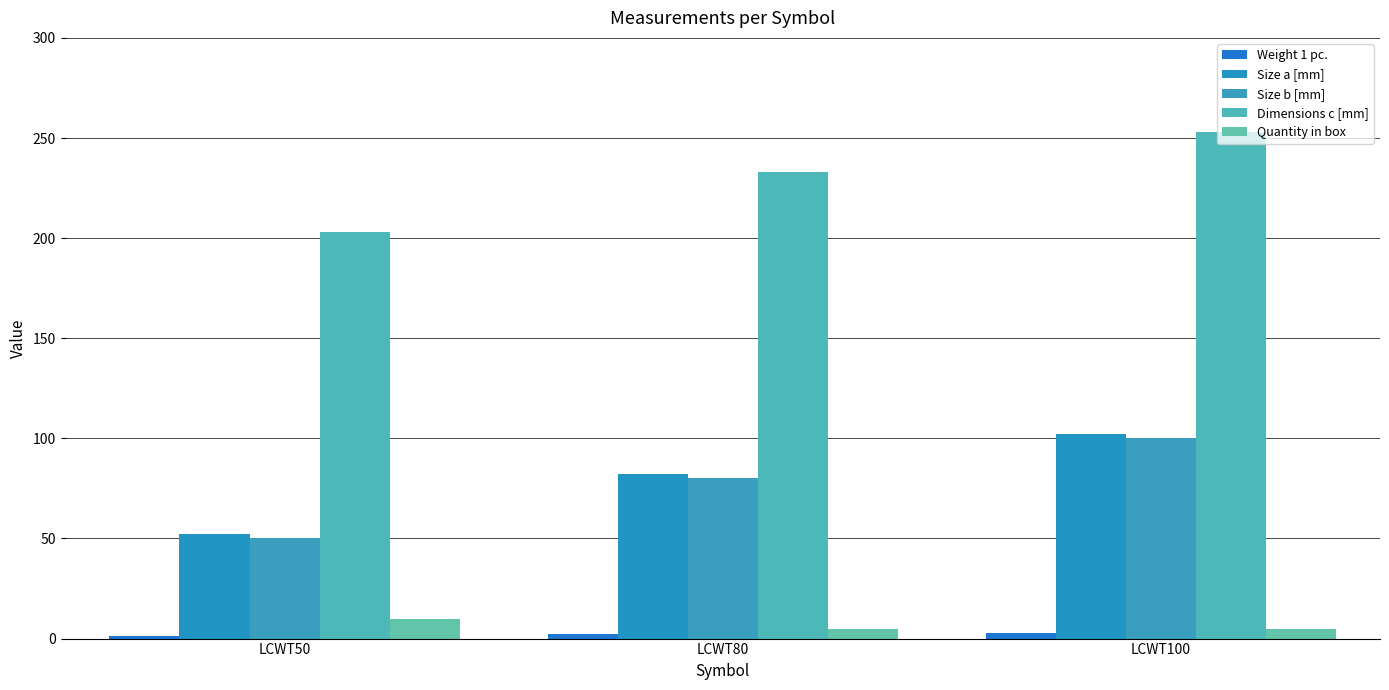

At how many categories does at least one series exceed 140?

3